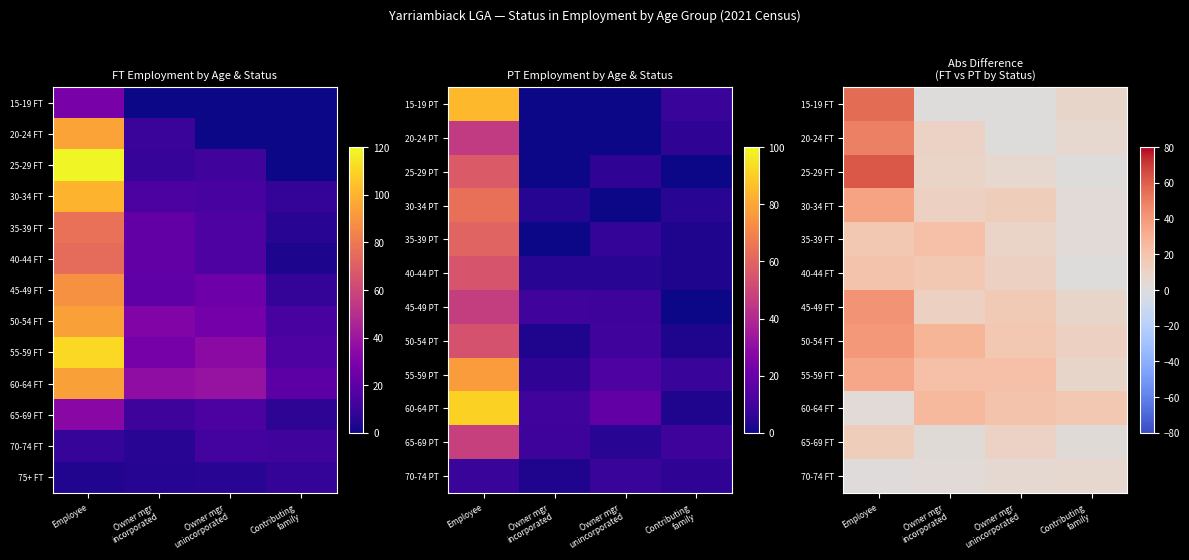

Count the number of categories in the chart.

4